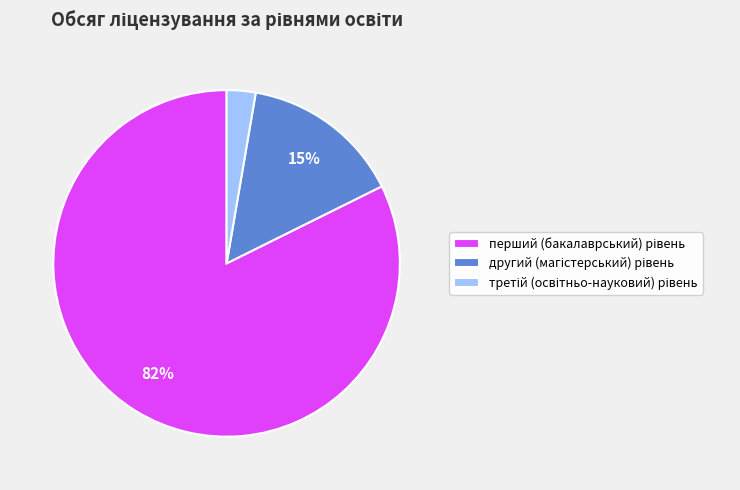

How many slices are in this pie chart?

3